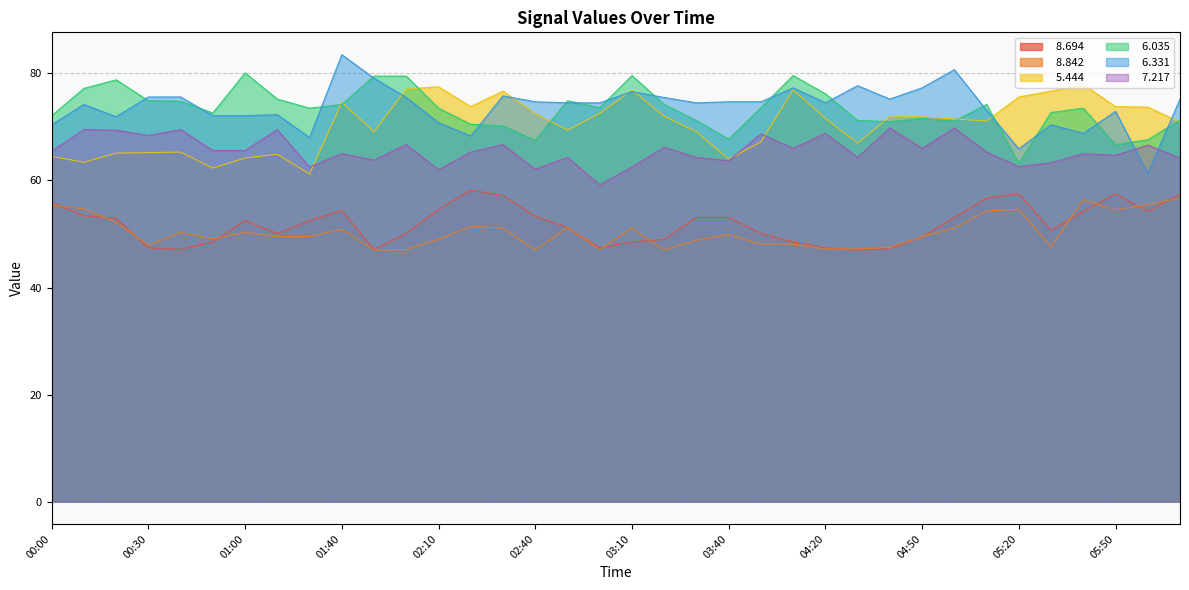

What is the label of the 29th point from the right?

01:10